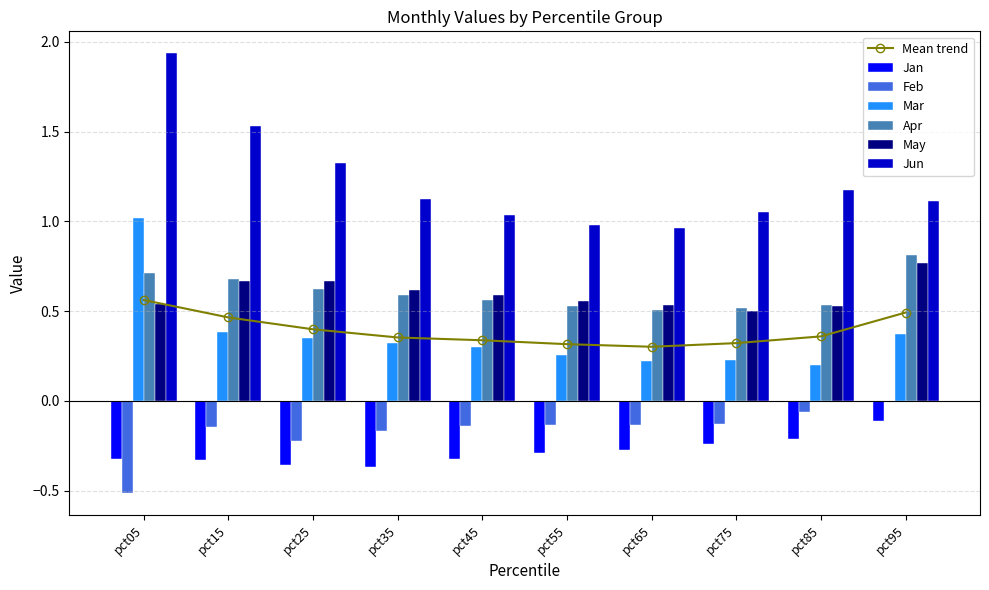

At how many categories does at least one series exceed 0?

10